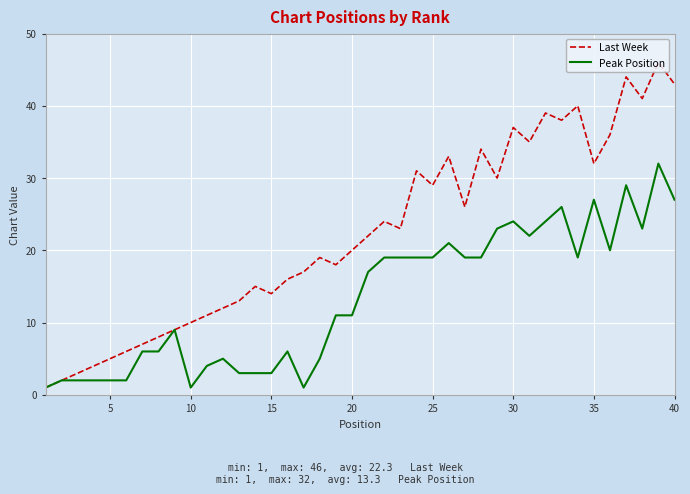

What is the maximum value shown in the chart?

46